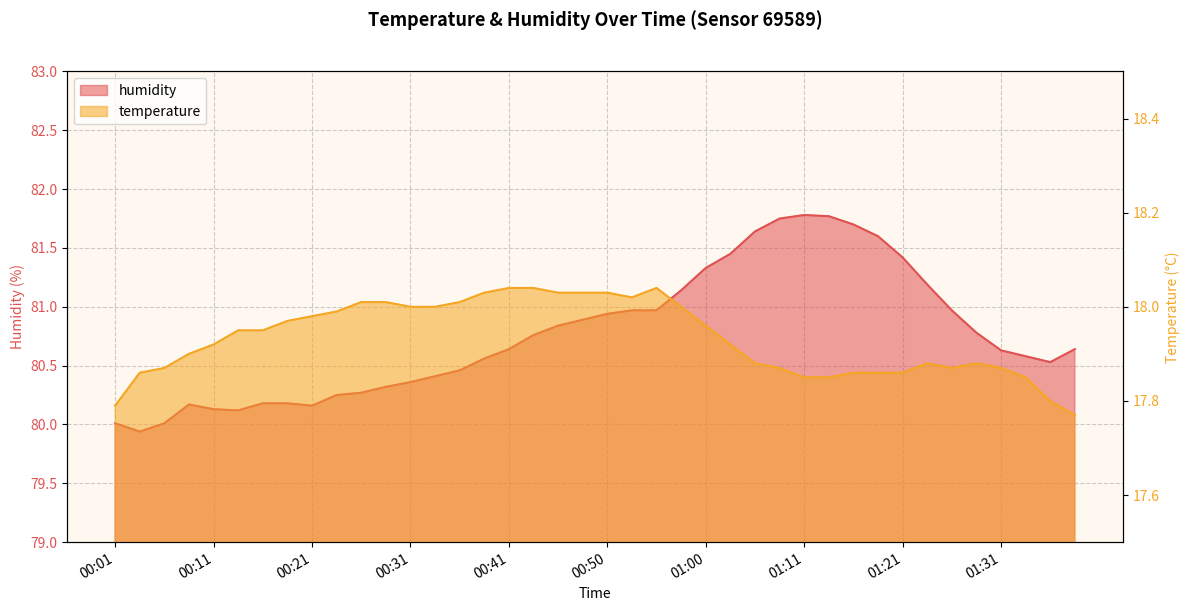

What is the value of the humidity point at the 25th from the left?

81.3